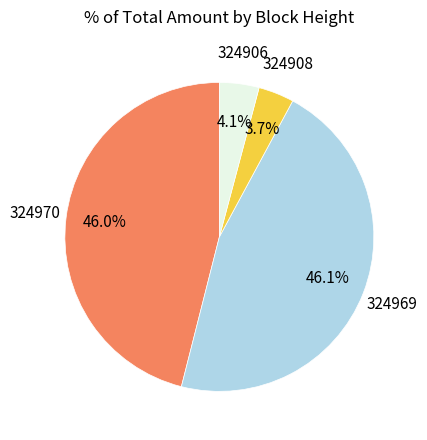

To the nearest percent, what portion does 324970 represent?

46%